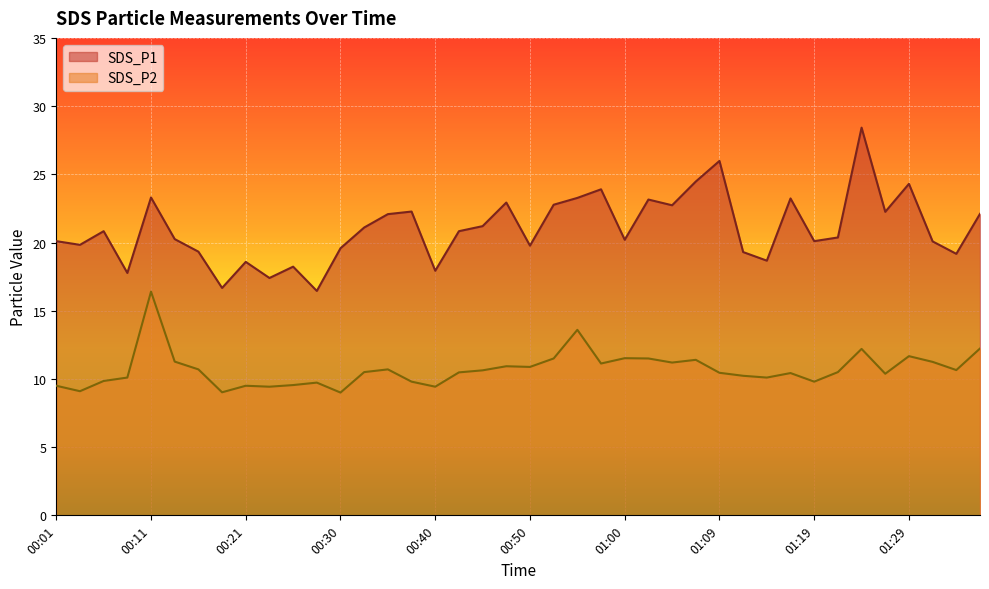

Reading left to right, list all the values displayed in this chart.

SDS_P1: 20.1	19.8	20.8	17.8	23.3	20.2	19.3	16.7	18.6	17.4	18.2	16.4	19.6	21.1	22.1	22.3	17.9	20.8	21.2	22.9	19.8	22.8	23.3	23.9	20.2	23.1	22.7	24.5	26.0	19.3	18.7	23.2	20.1	20.4	28.4	22.2	24.3	20.1	19.2	22.1
SDS_P2: 9.5	9.1	9.8	10.1	16.4	11.3	10.7	9.0	9.5	9.4	9.6	9.7	9.0	10.5	10.7	9.8	9.4	10.5	10.6	10.9	10.9	11.5	13.6	11.1	11.5	11.5	11.2	11.4	10.4	10.2	10.1	10.4	9.8	10.5	12.2	10.4	11.7	11.2	10.7	12.2